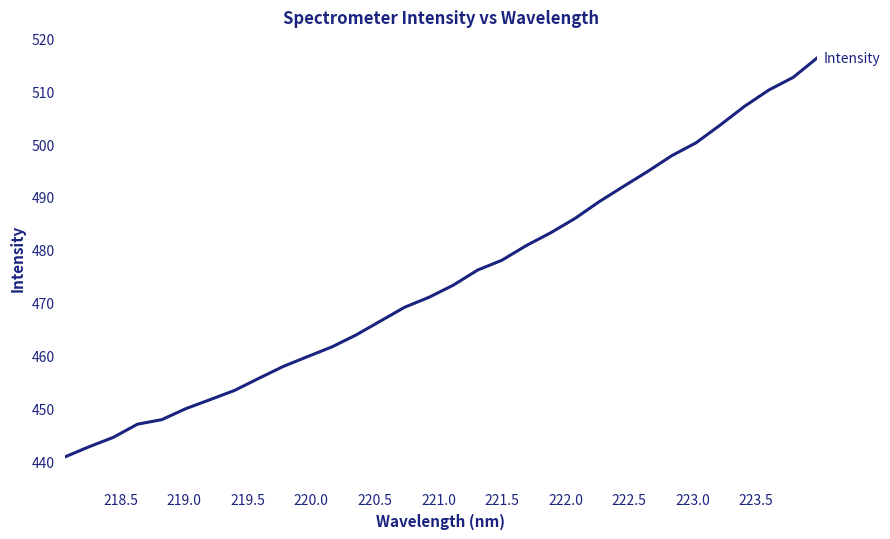

What is the smallest value displayed?

440.7